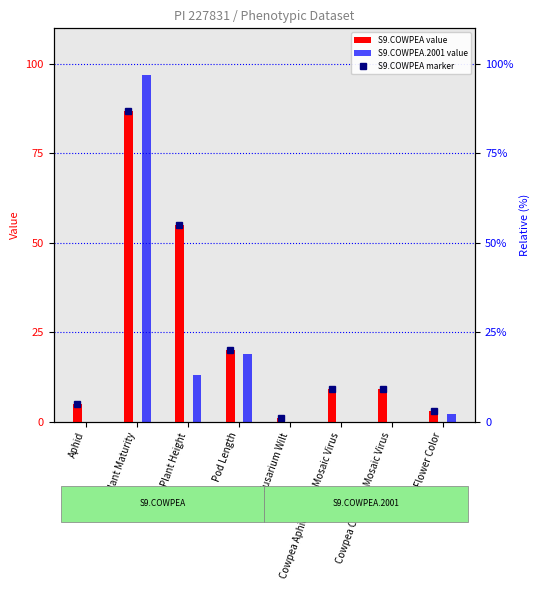

Reading right to left, transcribe all the data shown in this chart.

S9.COWPEA: 3	9	9	1	20	55	87	5
S9.COWPEA.2001: 2	0	0	0	19	13	97	0